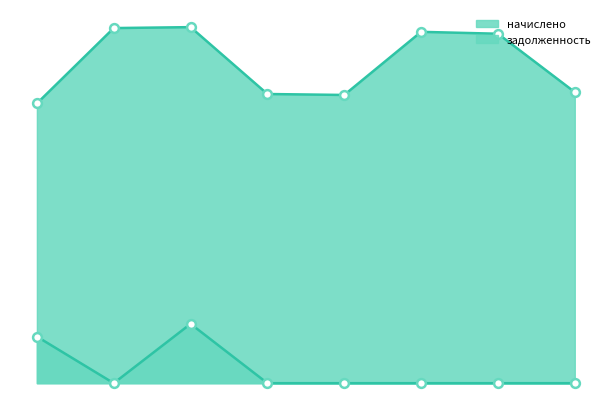

Is the value of начислено at 4 greater than the value of задолженность at 3?

Yes